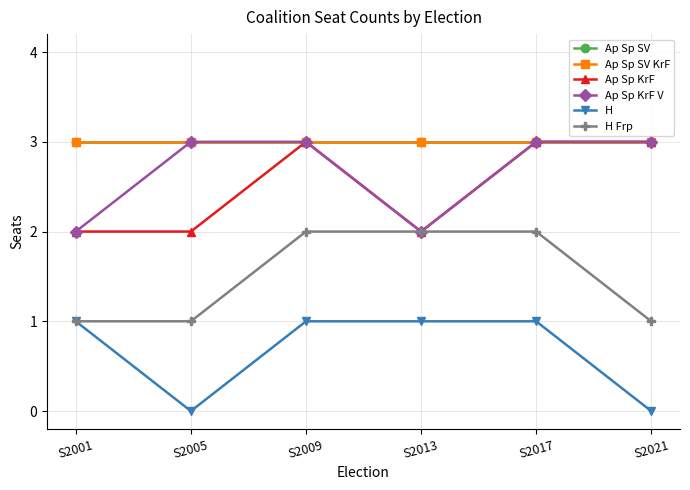

True or false: Ap Sp SV and Ap Sp KrF intersect in this chart.

False